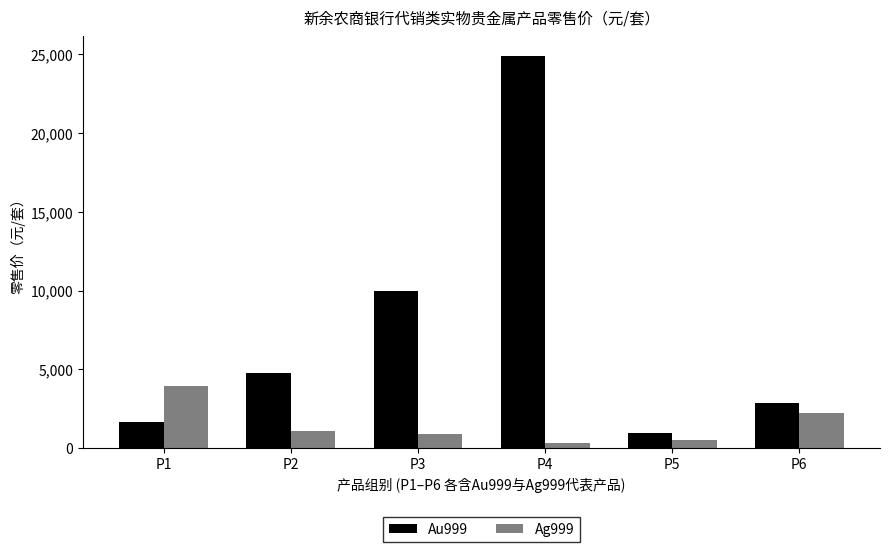

At how many categories does at least one series exceed 6739?

2